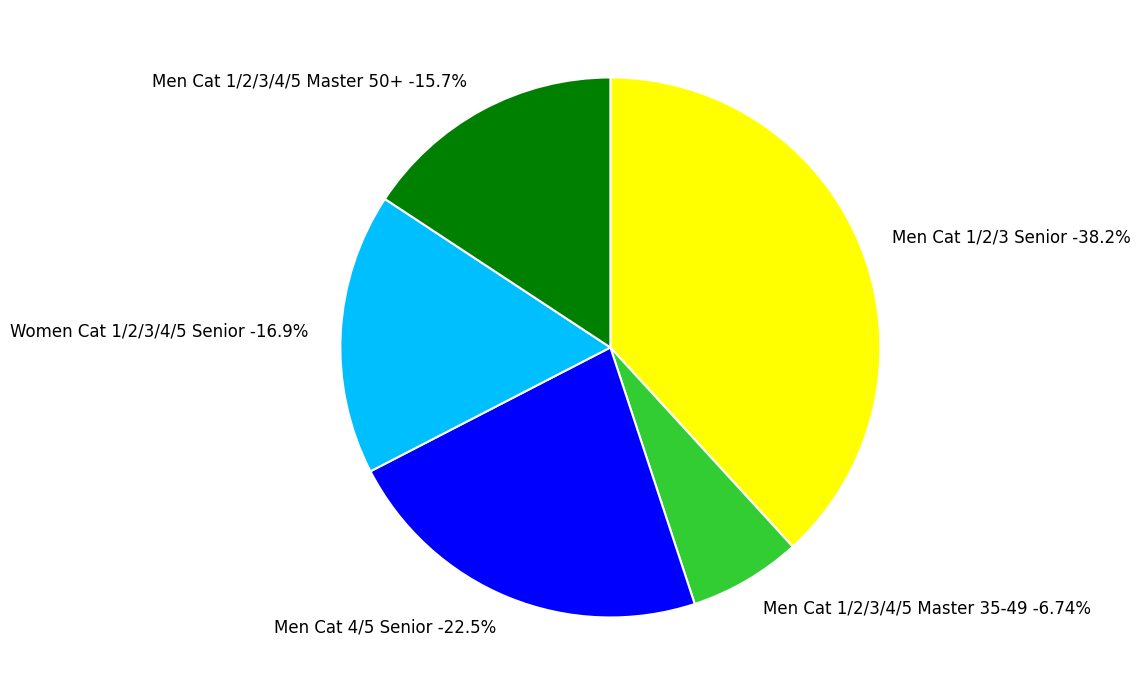

What is the total percentage of Men Cat 1/2/3/4/5 Master 50+ and Men Cat 1/2/3/4/5 Master 35-49?

22.5%